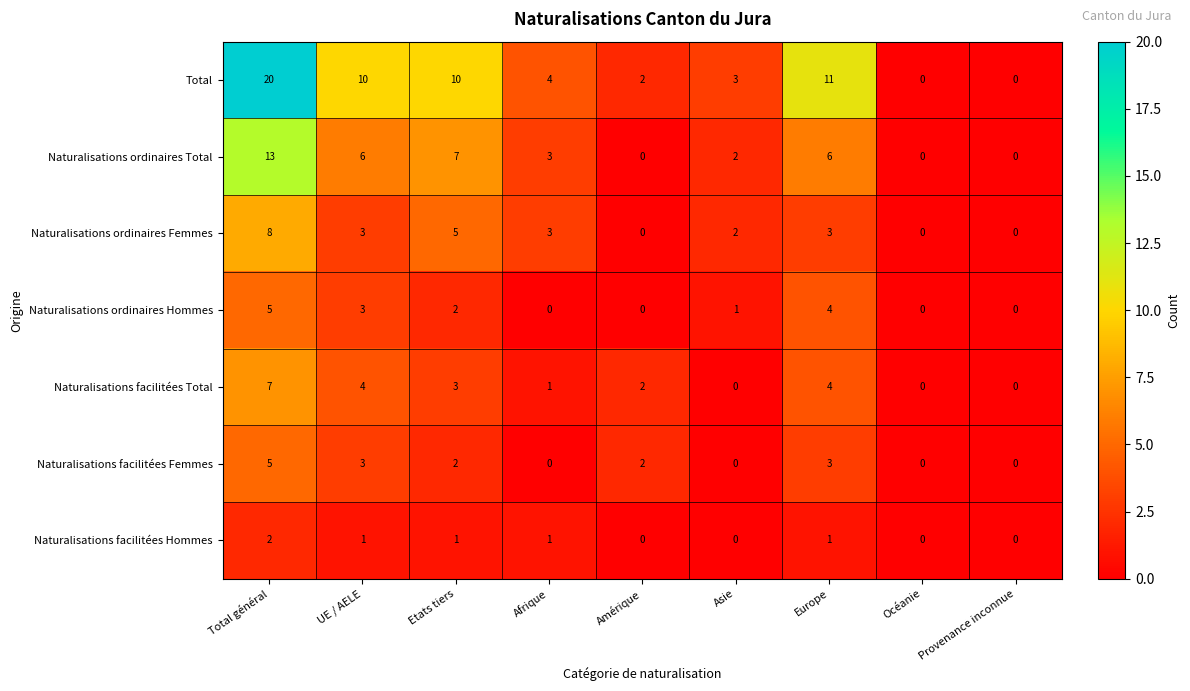

What is the difference between the second highest and second lowest values in the Total series?

11